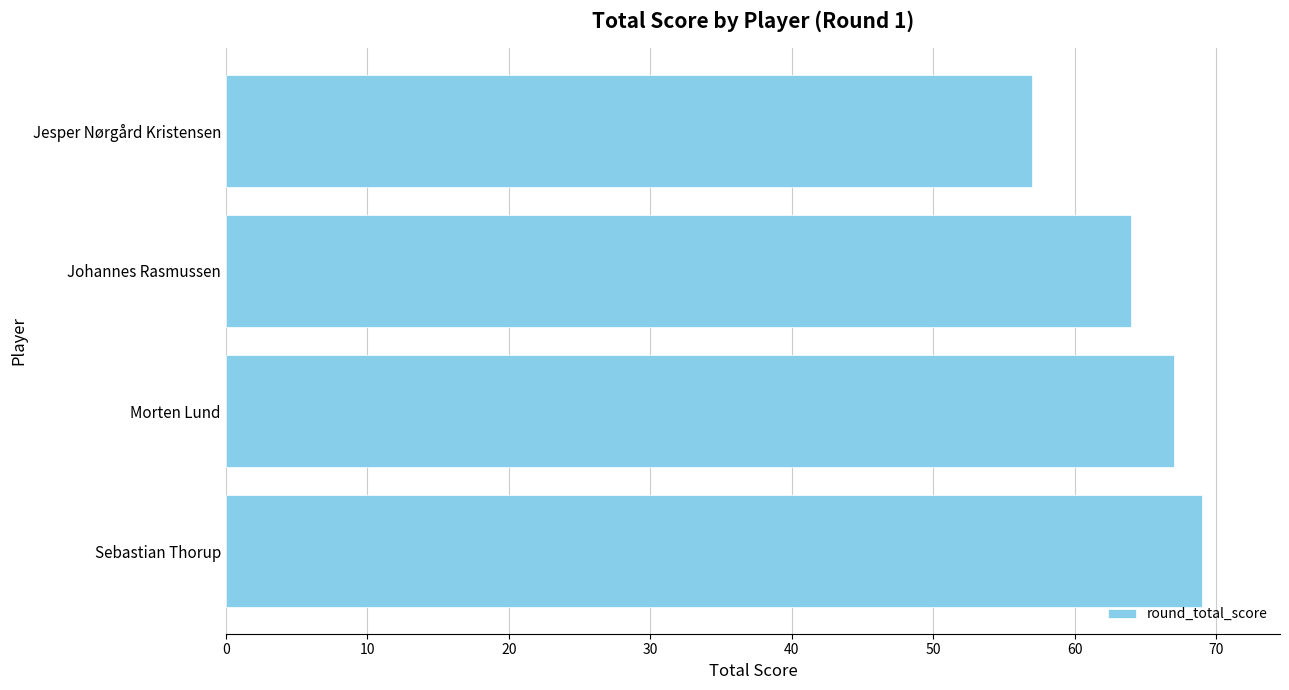

What is the change in value from Morten Lund to Jesper Nørgård Kristensen?

-10